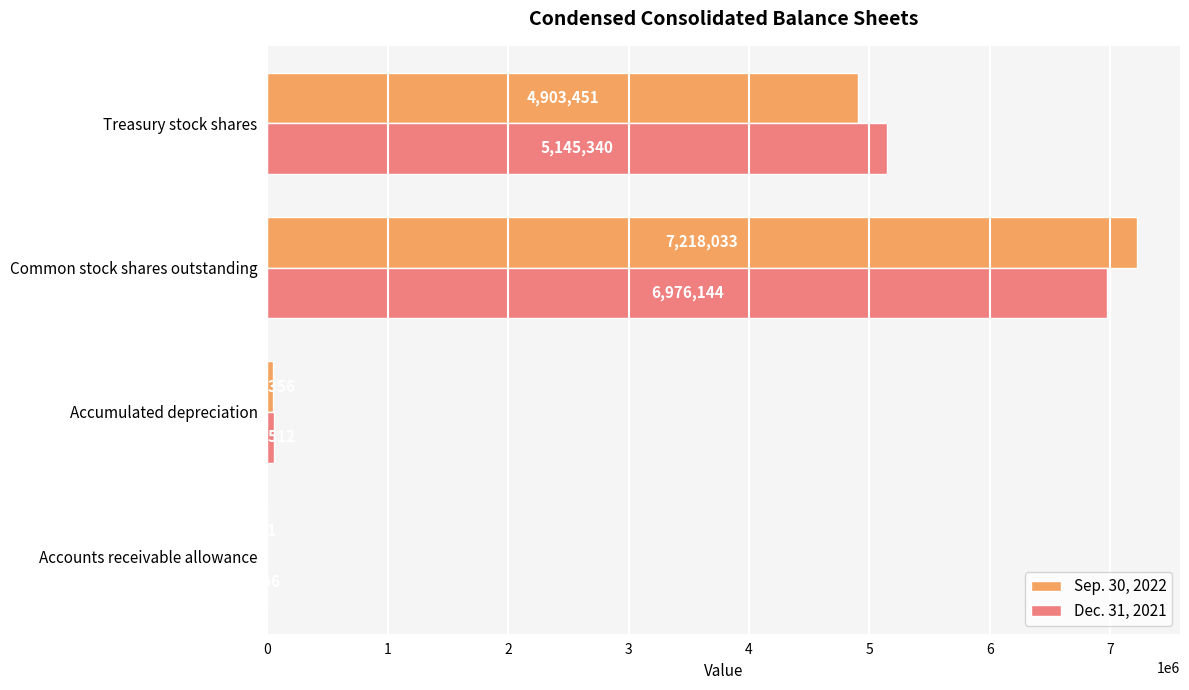

What is the sum of the Dec. 31, 2021 values at Treasury stock shares and Accumulated depreciation?

5197852